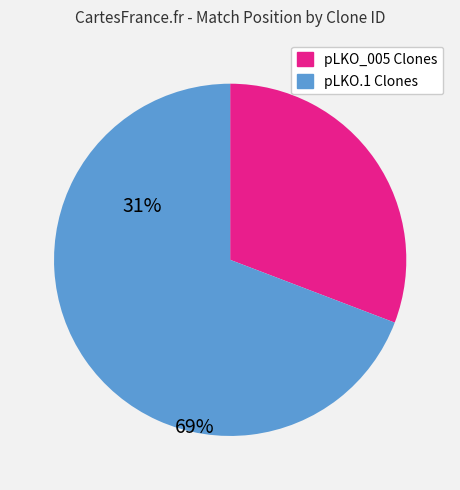

Is there a majority slice in this chart?

Yes